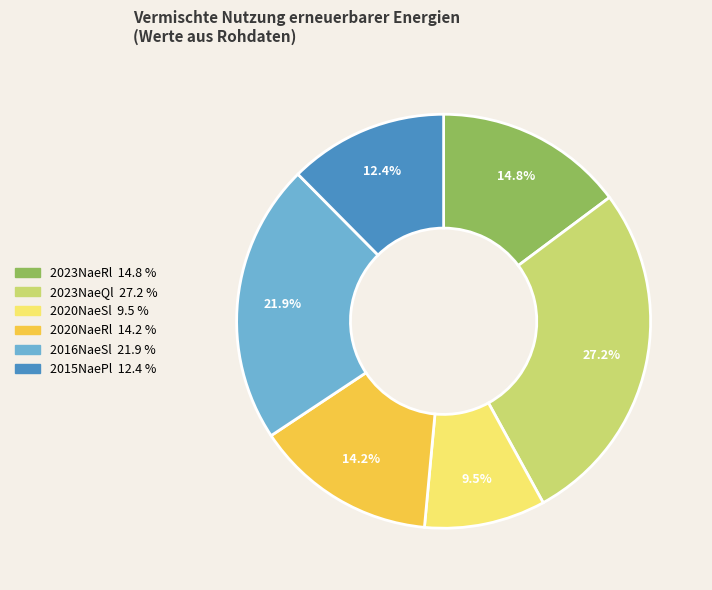

Is there any slice that represents more than half of the pie?

No